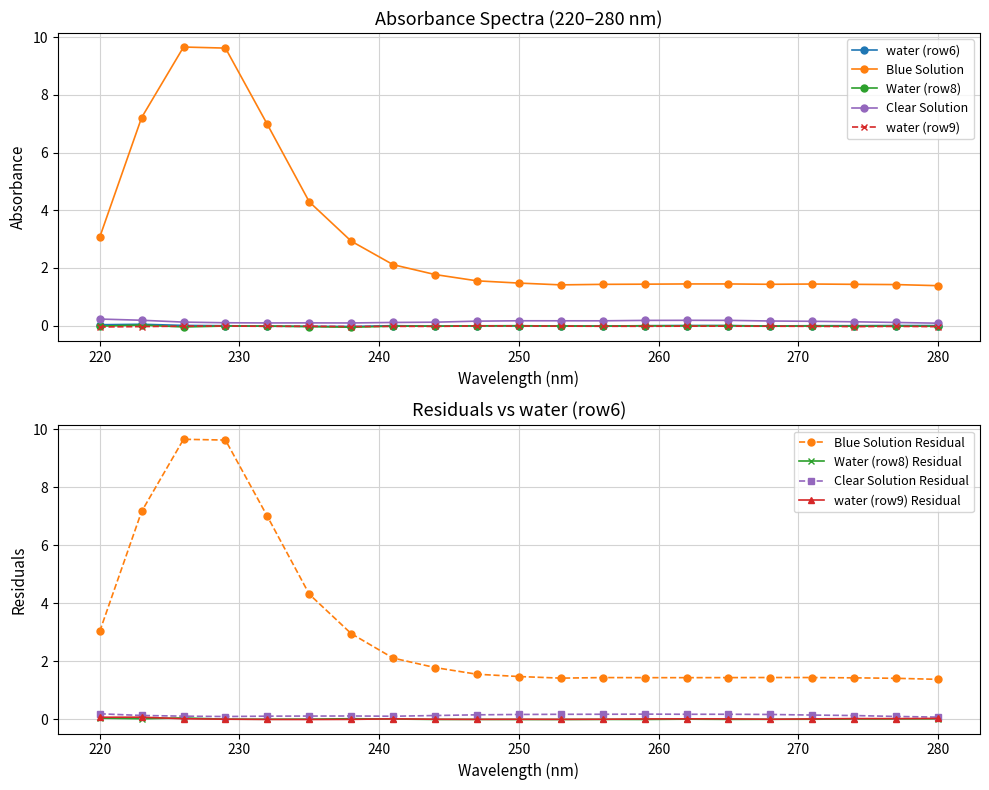

What is the smallest value displayed?

-0.1